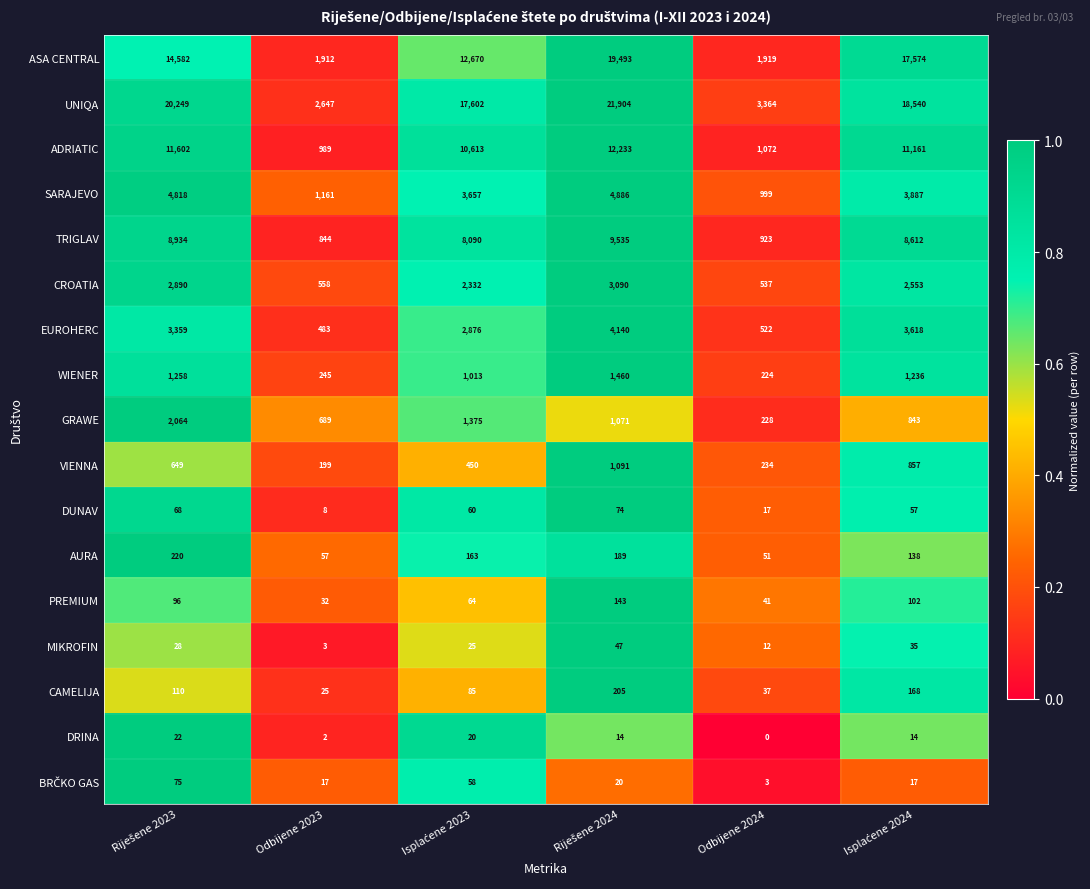

At how many categories does at least one series exceed 5960?

4